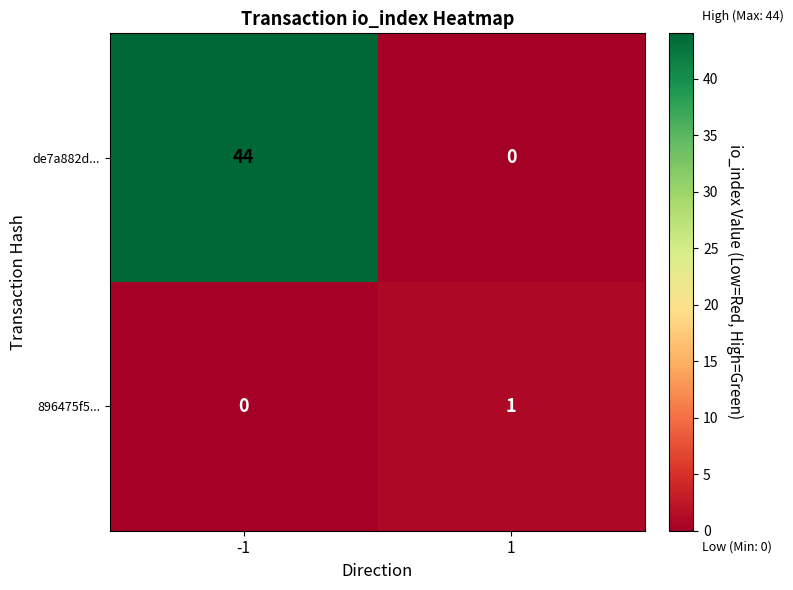

At how many categories does at least one series exceed 17?

1